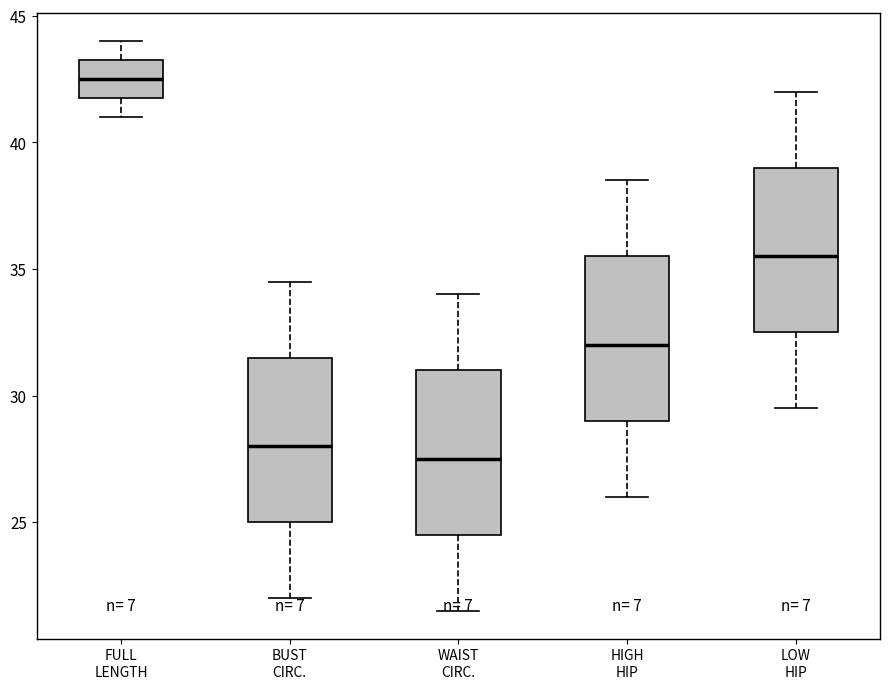

Which box has the highest median line?

FULL LENGTH